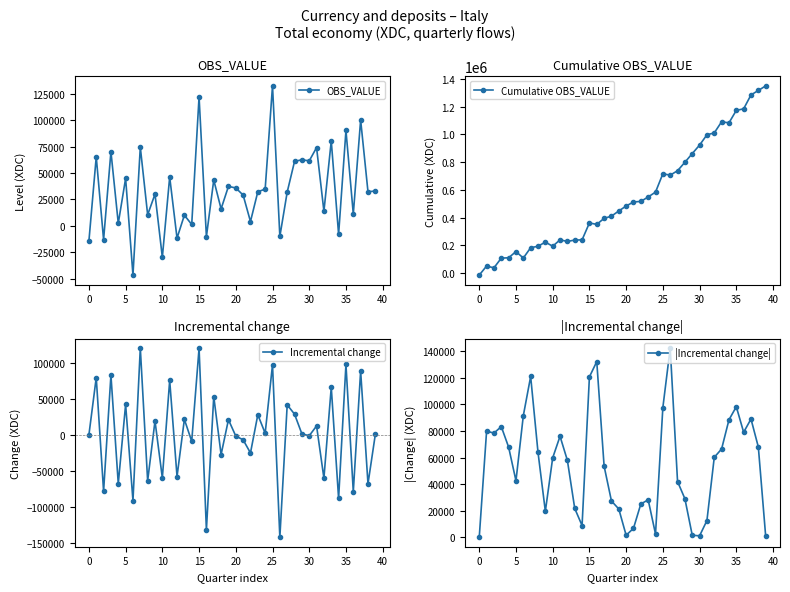

How many lines are shown in the chart?

4